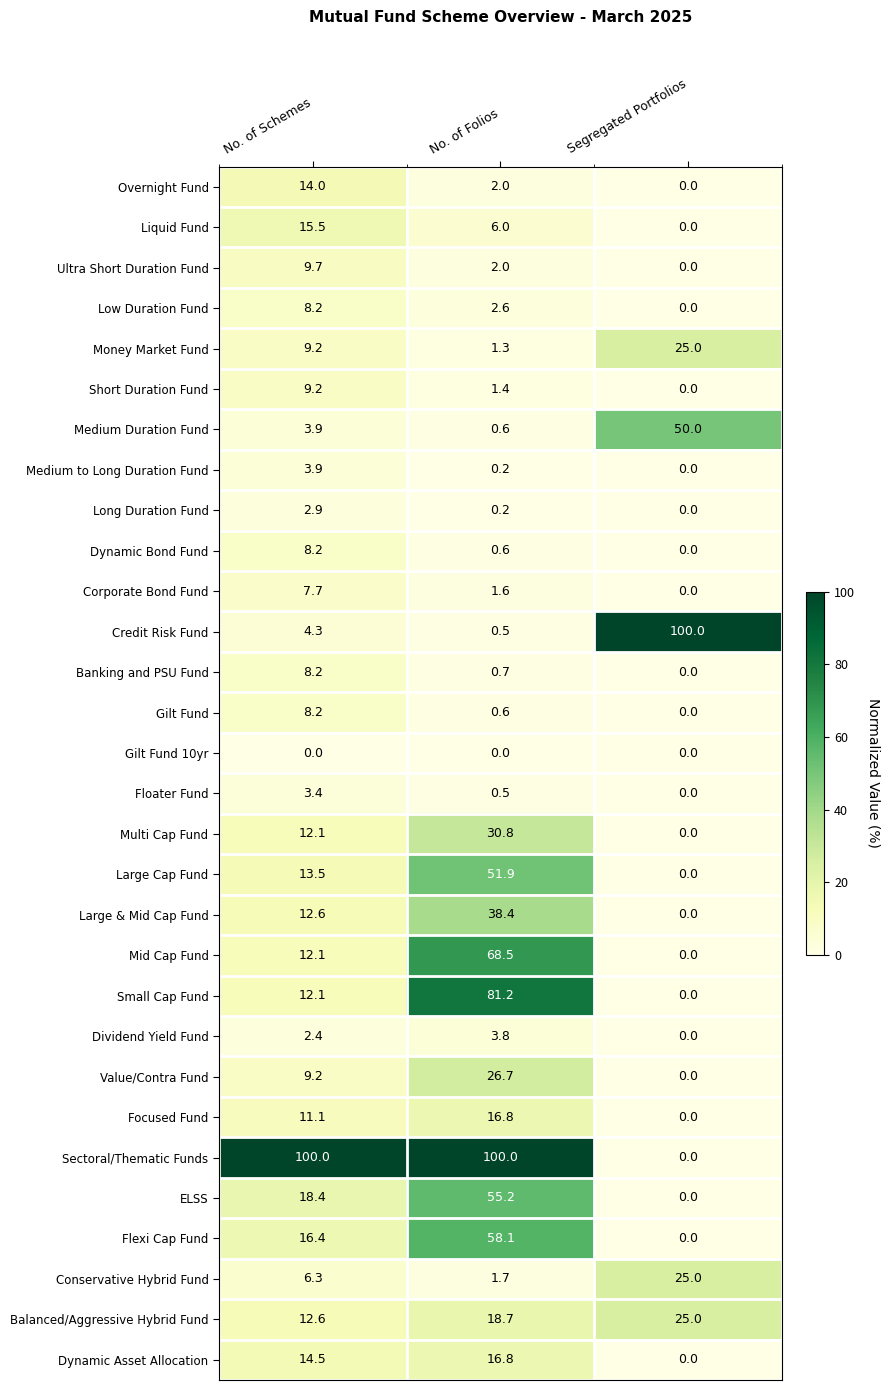

What is the maximum value shown in the chart?

100.0